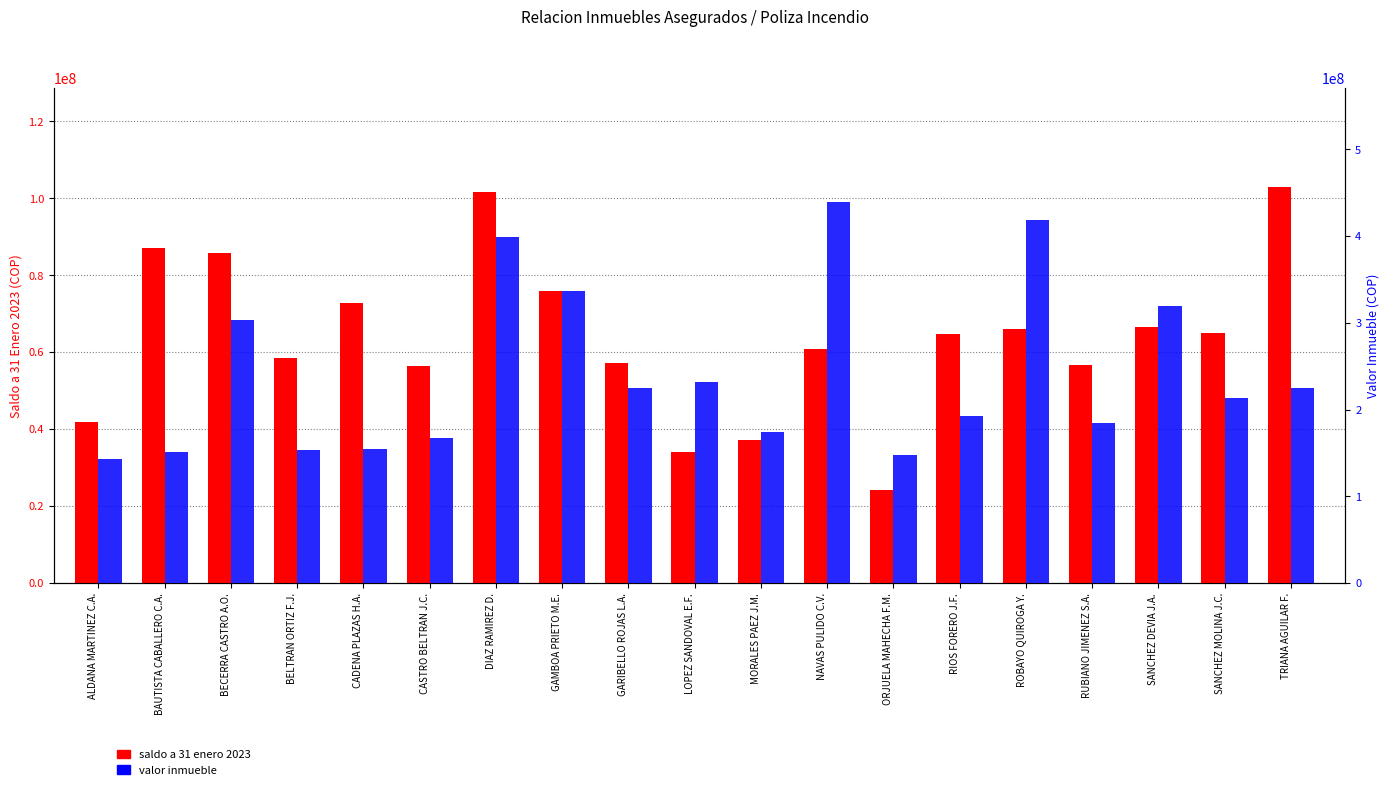

How many groups of bars are there?

19